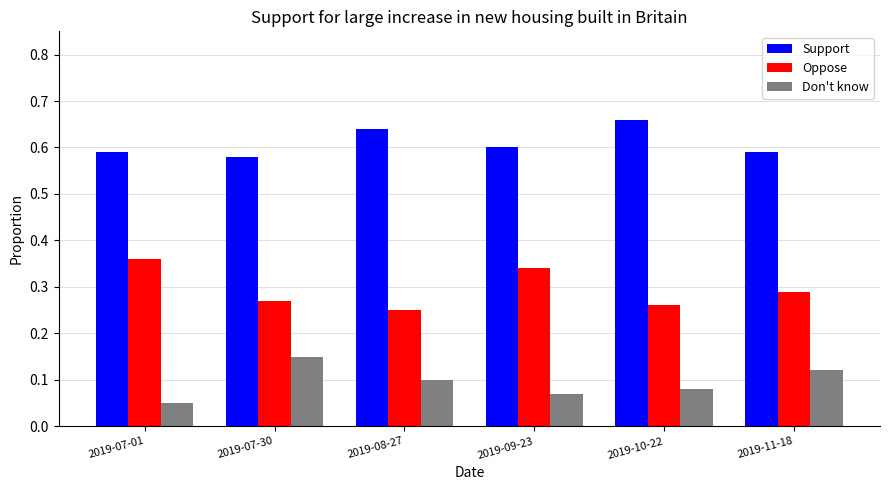

Rank the series by their average value, from lowest to highest.

Don't know, Oppose, Support